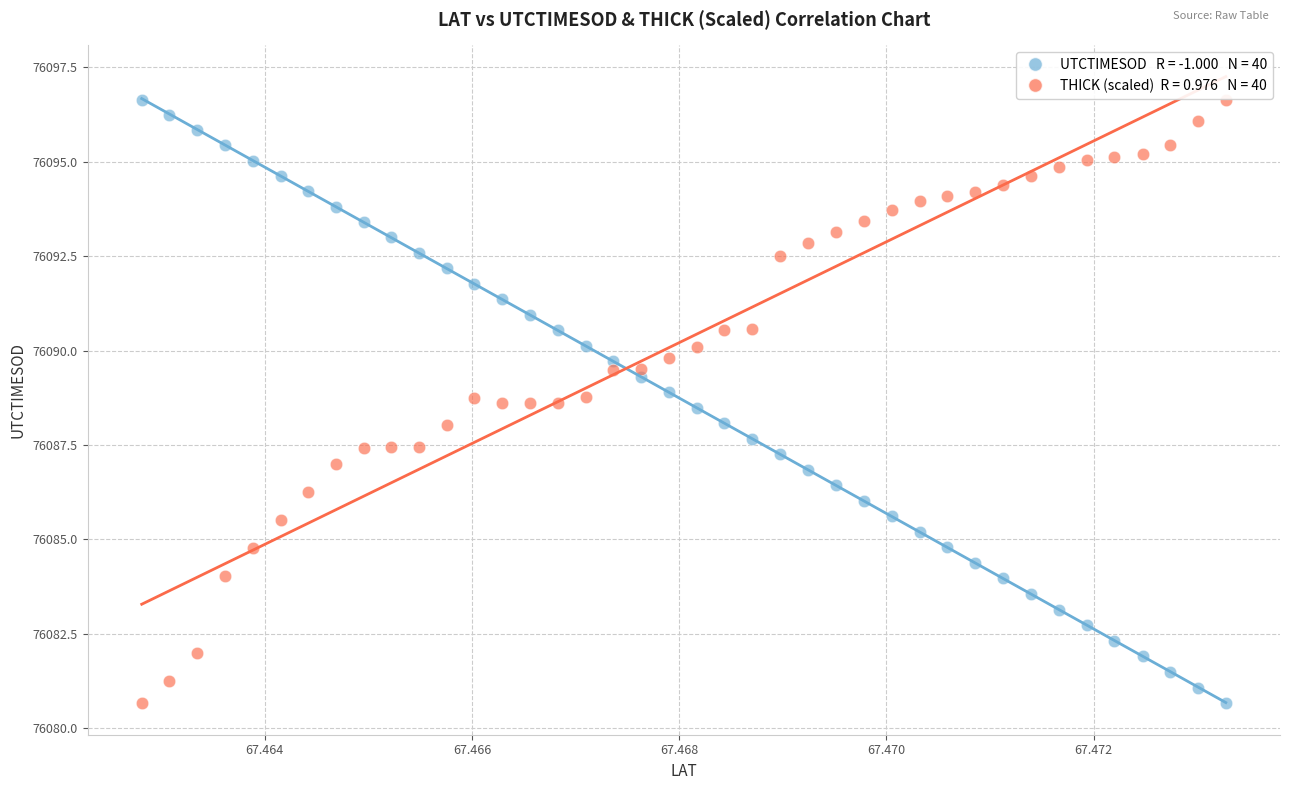

Across all data points, what is the range of Y values (max minus min)?

16.0